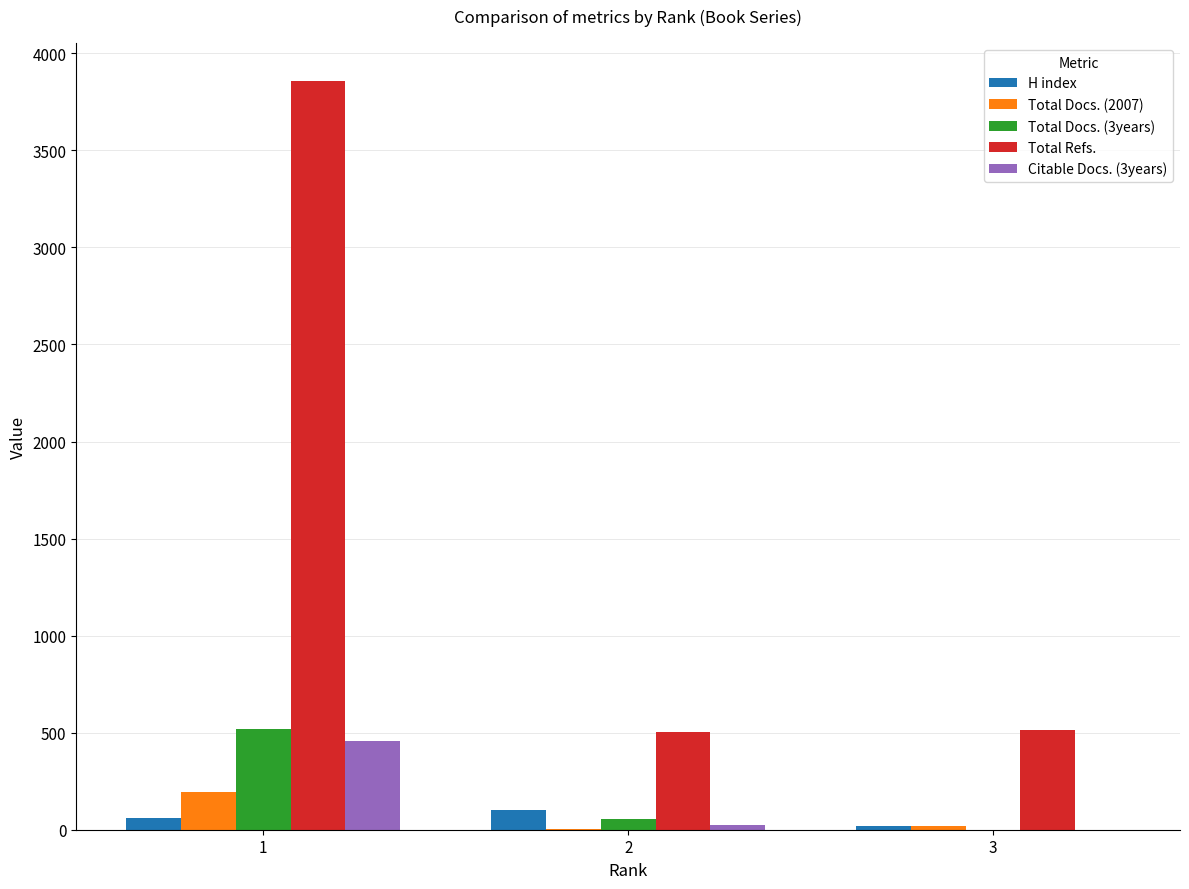

What is the sum of all Total Refs. values?

4882